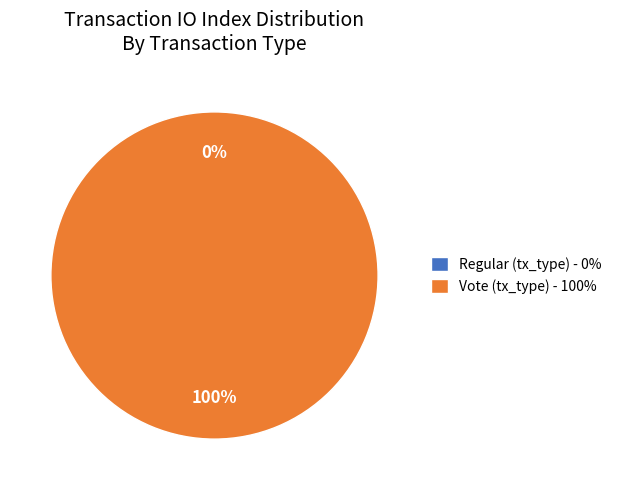

To the nearest percent, what is the difference between the Vote (tx_type) and Regular (tx_type) slice percentages?

100%